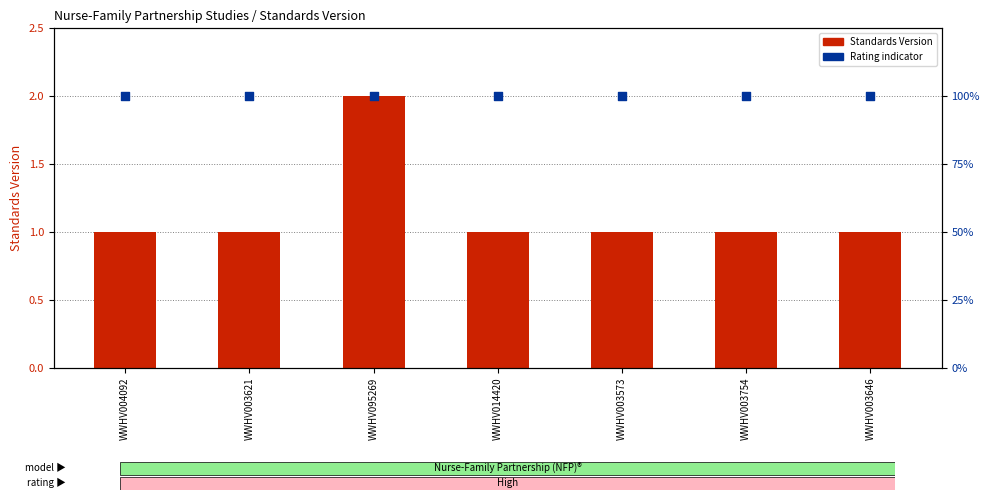

What are all the series names shown in the legend?

Standards Version, Rating indicator